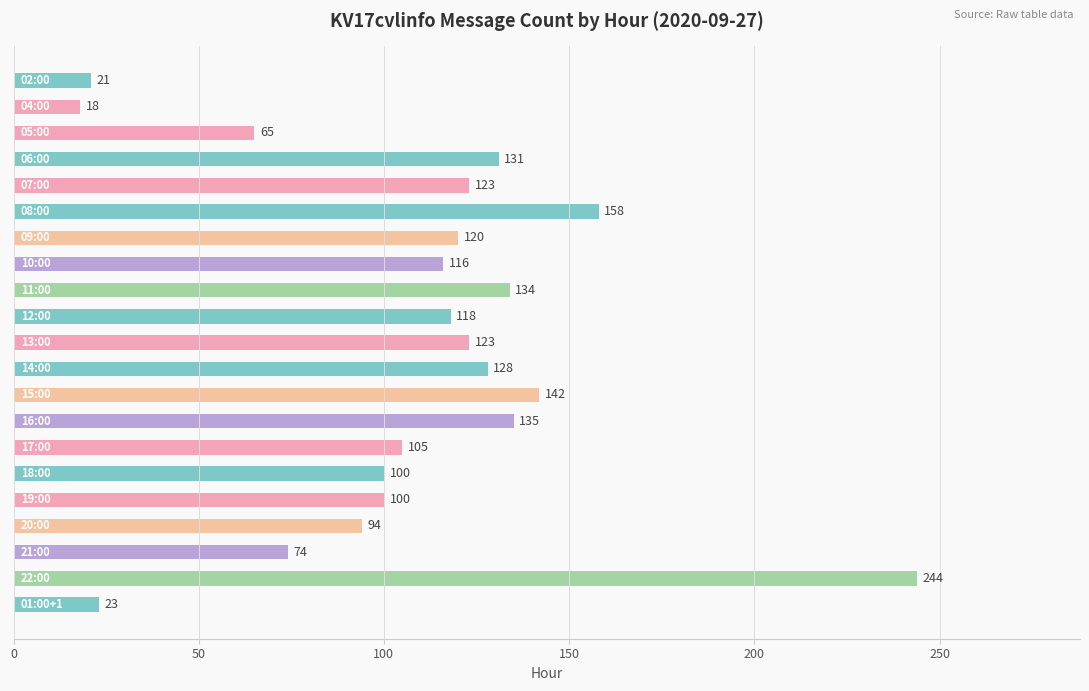

What is the minimum value shown in the chart?

18